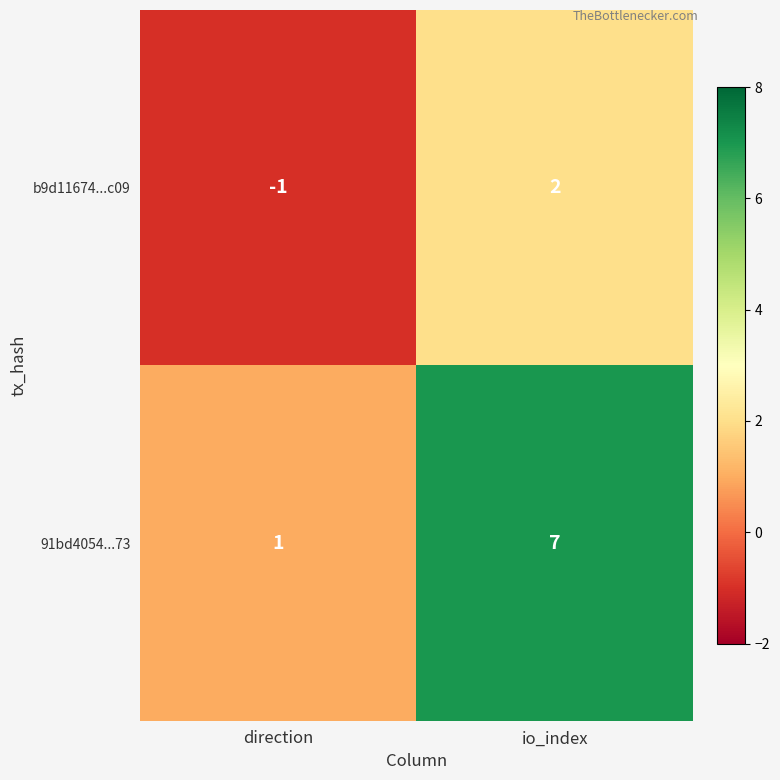

At how many categories does at least one series exceed 4?

1